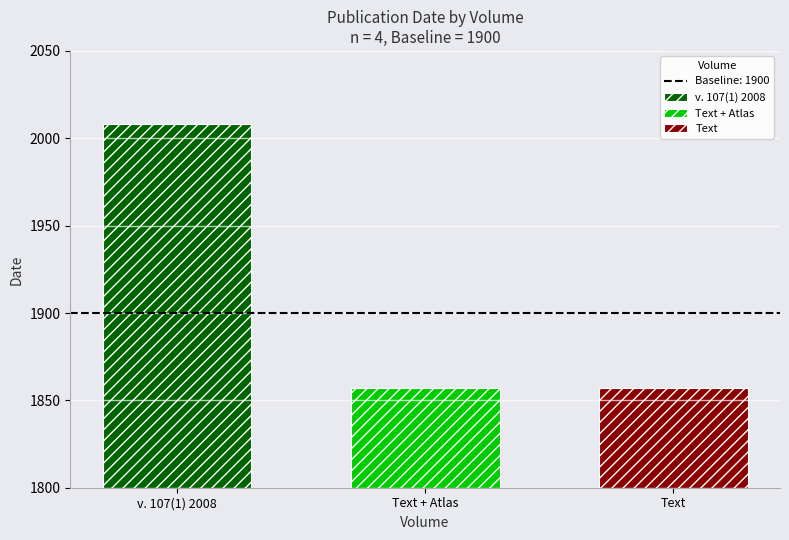

How many groups of bars are there?

1